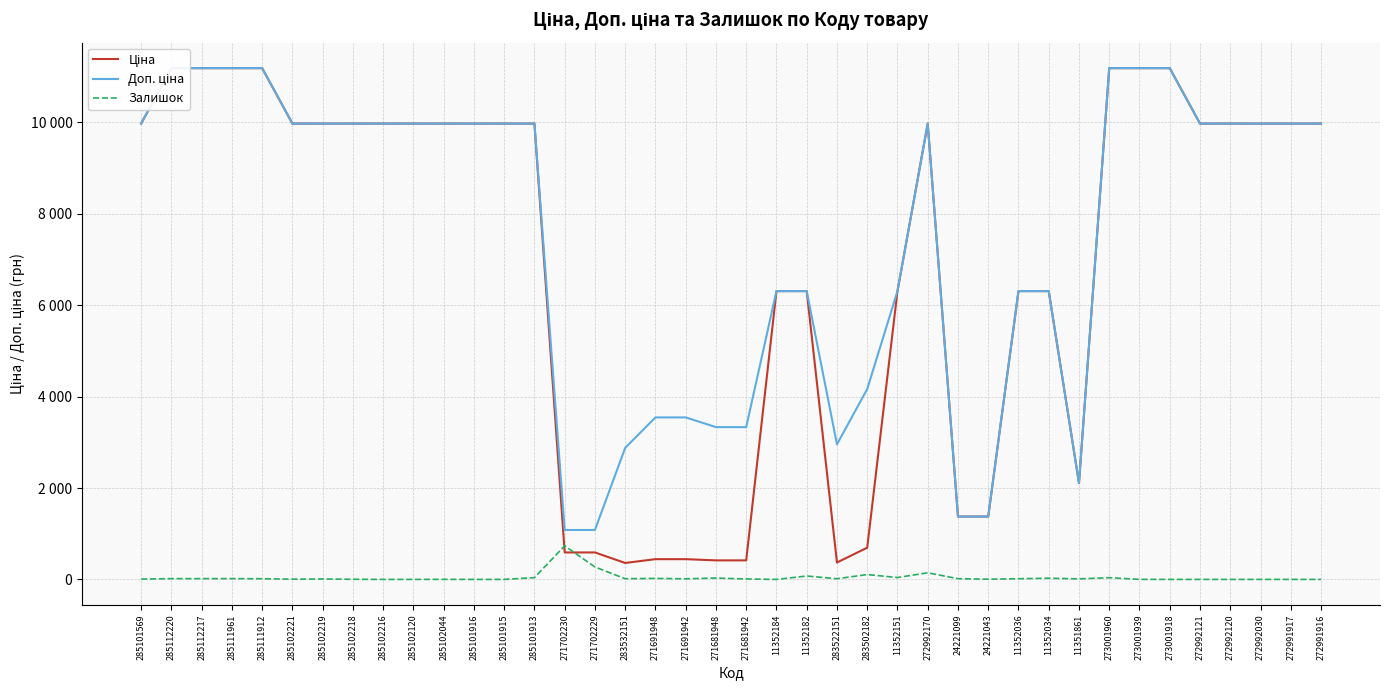

Where is Доп. ціна nearest to the value 6134?

11352184